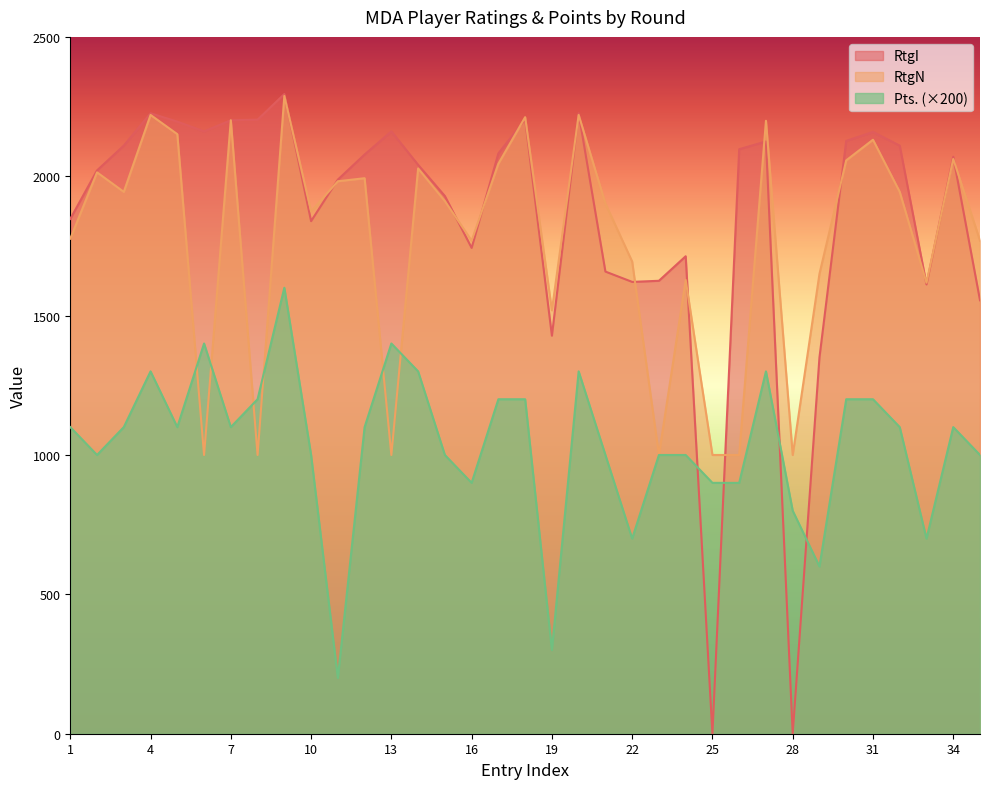

How many values in the Pts. series exceed 1100?

12